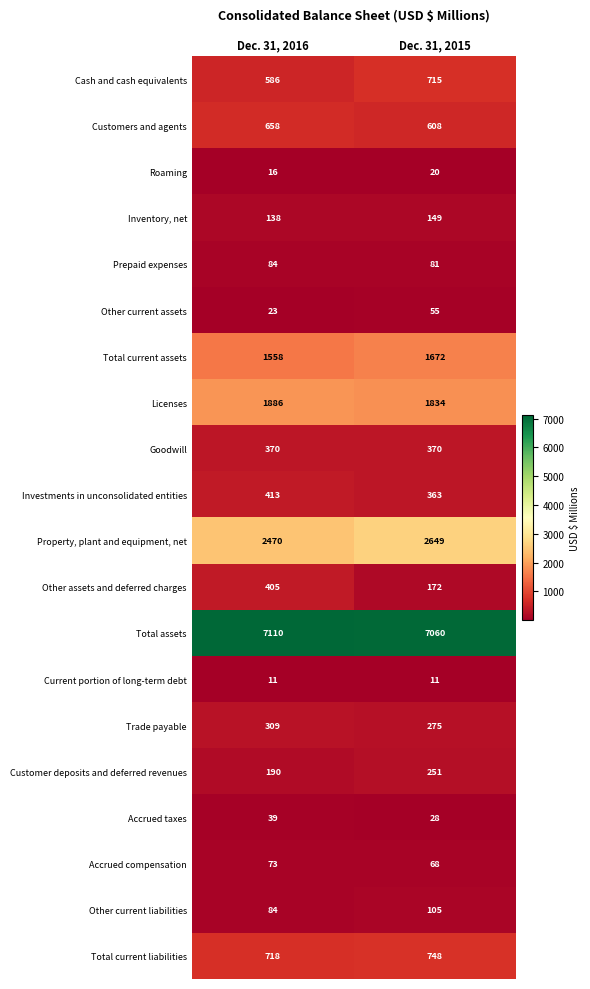

Count the number of data series in this chart.

20